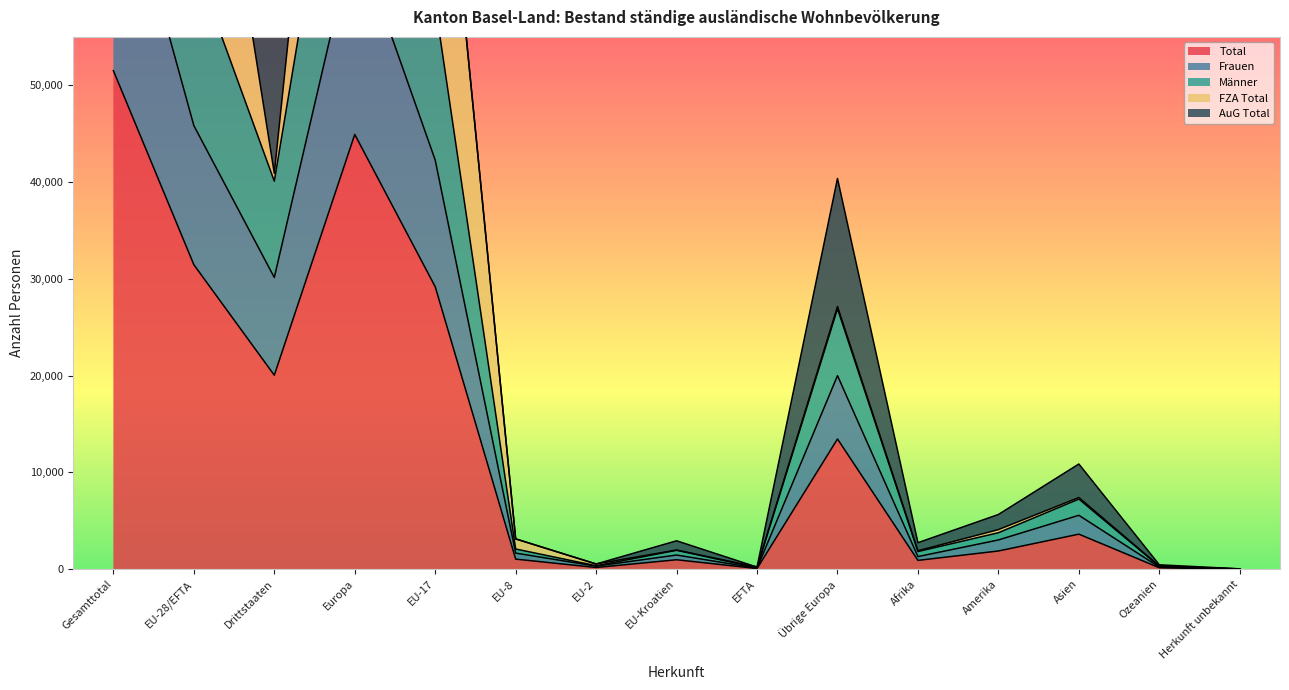

At which category does Total reach its first local peak?

Europa